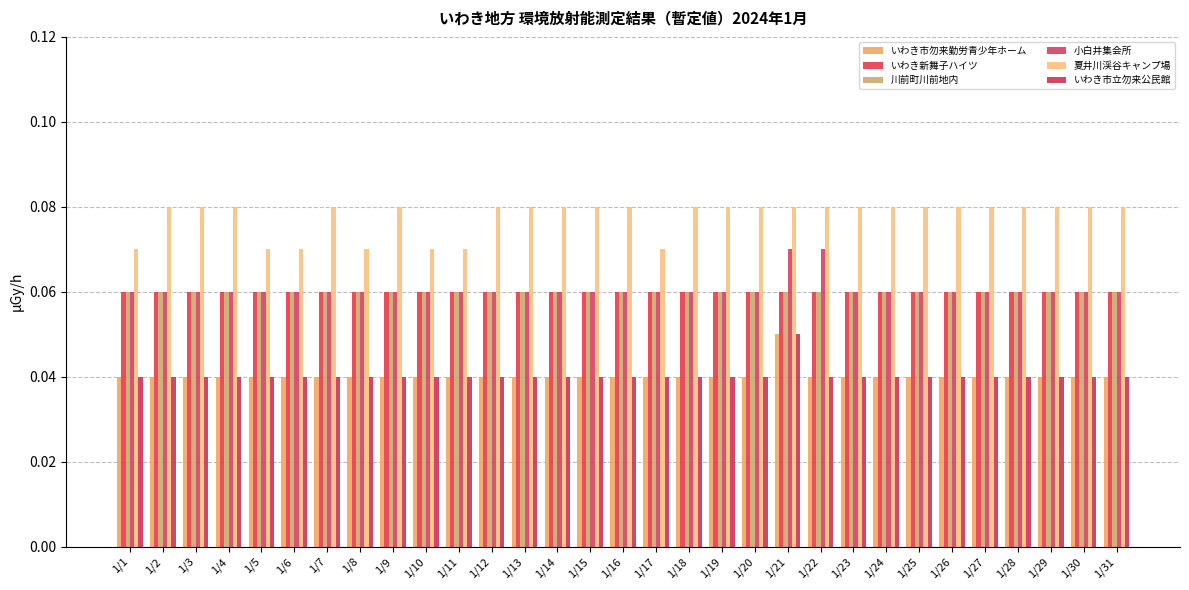

How many distinct data groups are displayed?

6